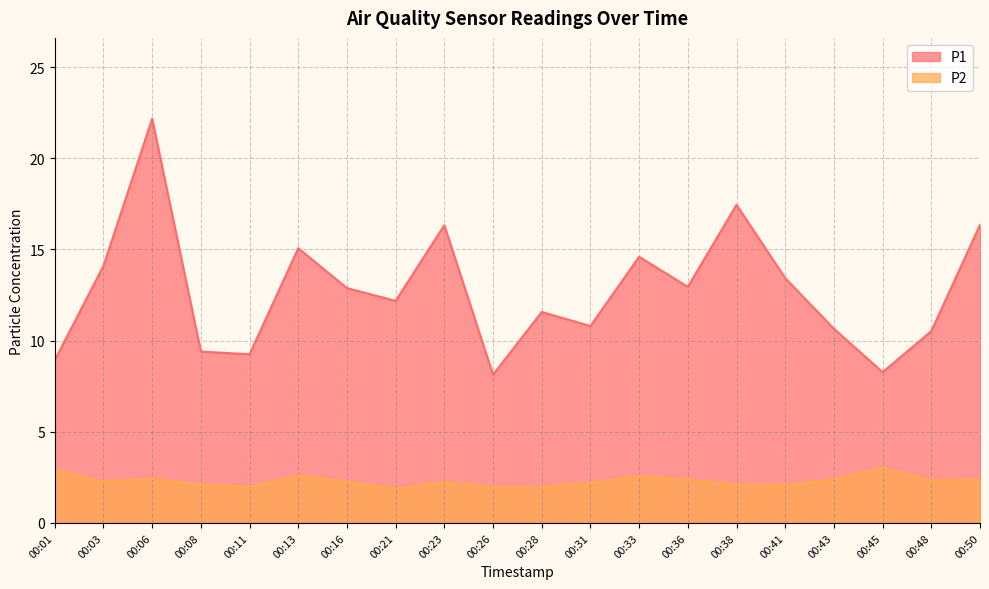

What is the sum of the P2 values at 00:50 and 00:06?

4.8